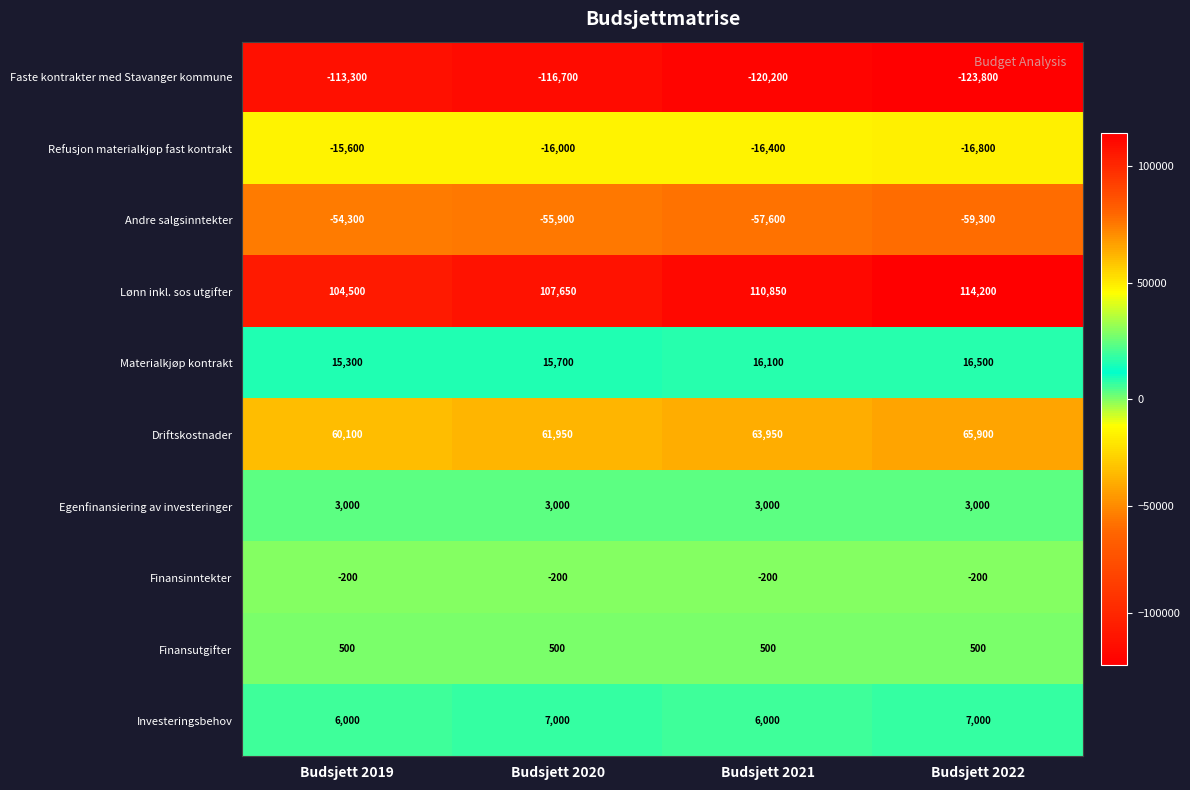

What value does the Investeringsbehov series have at Budsjett 2020?

7000